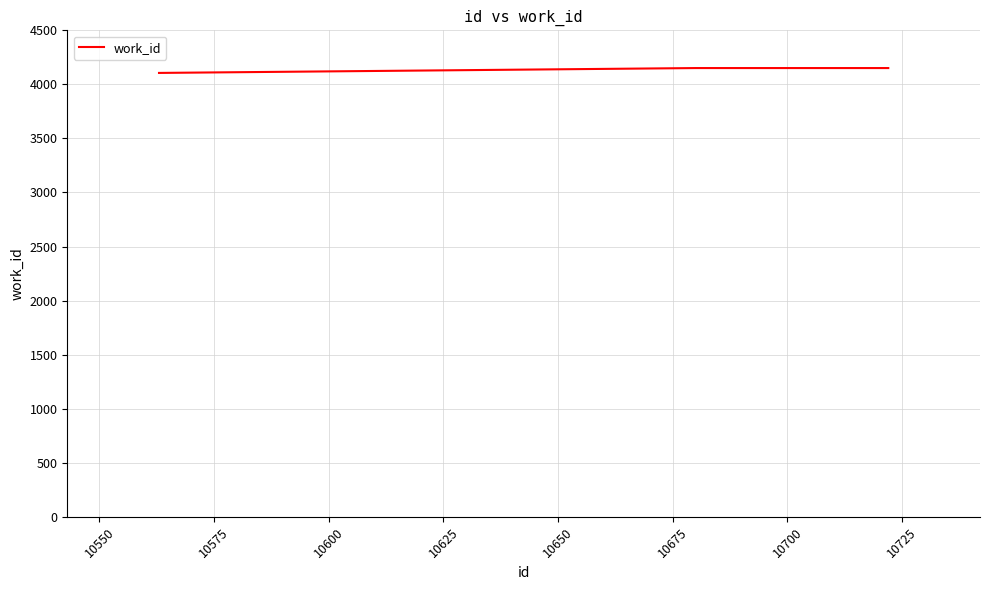

How many lines are shown in the chart?

1